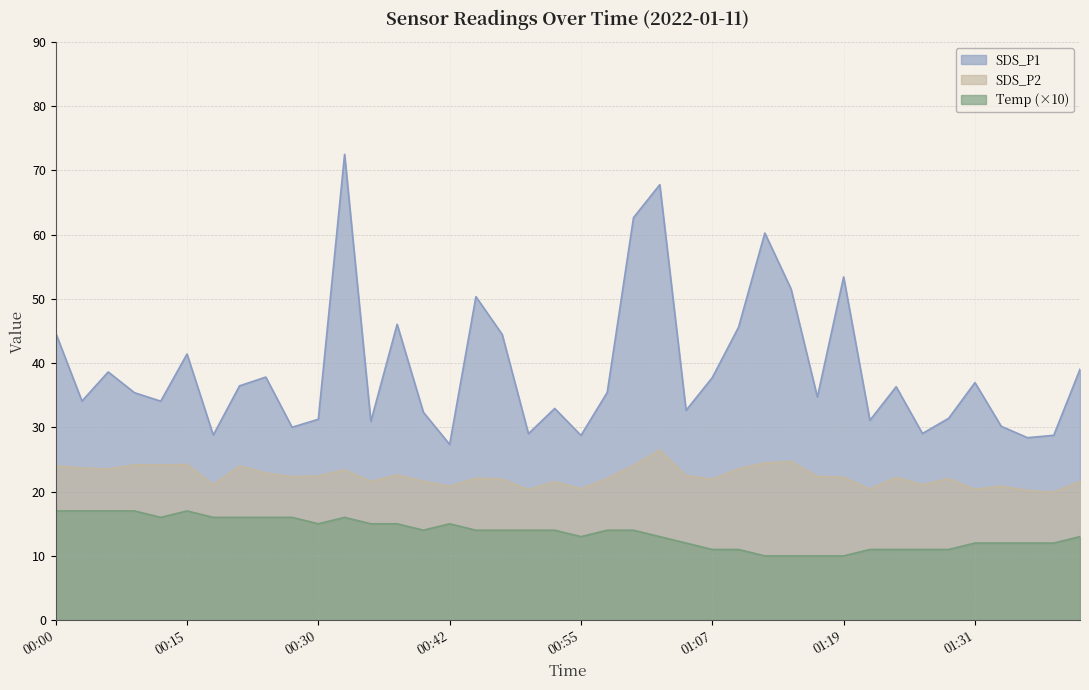

True or false: SDS_P2 and Temp cross at least once.

False